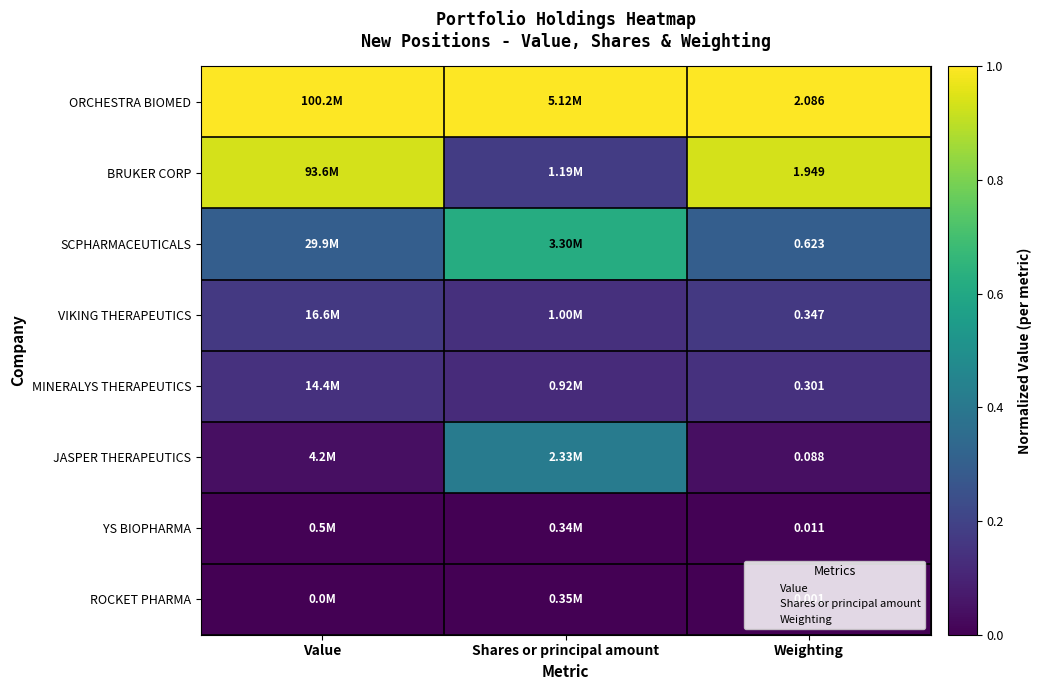

At which label is ROCKET PHARMA closest to 0?

Value